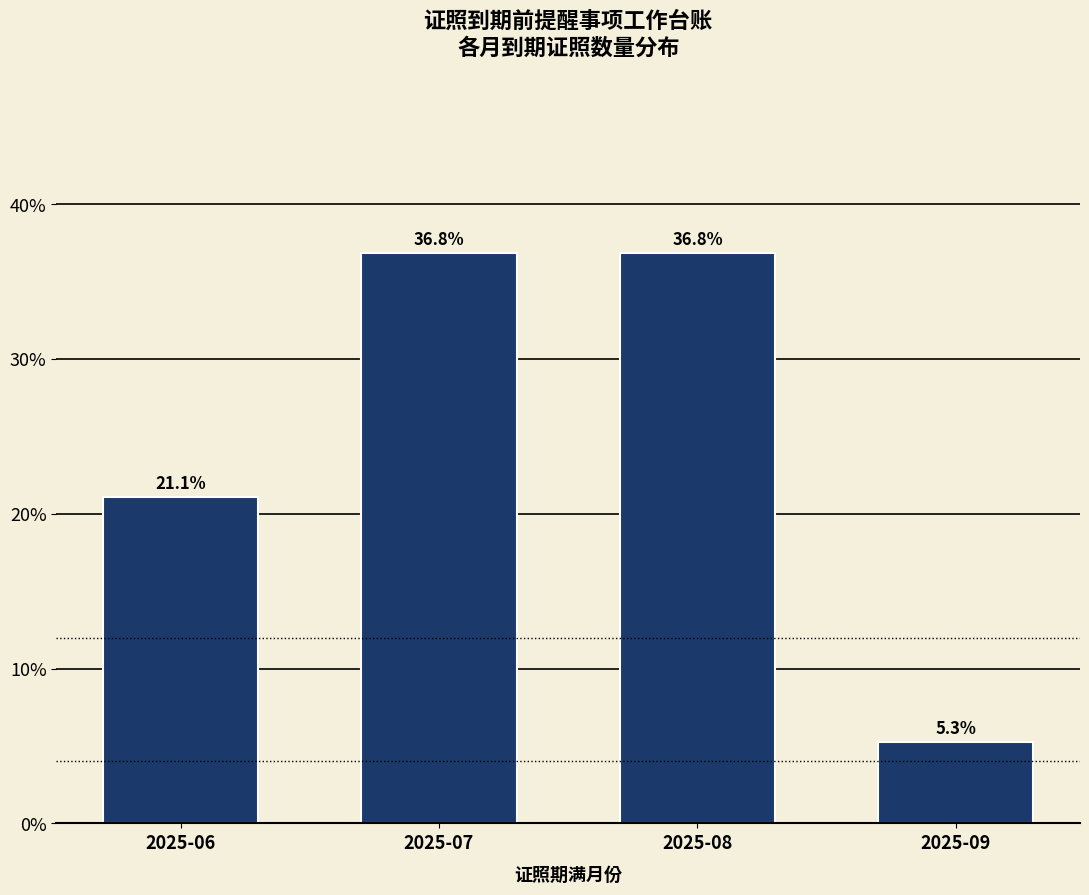

Reading right to left, extract all data points from this chart.

5.3	36.8	36.8	21.1